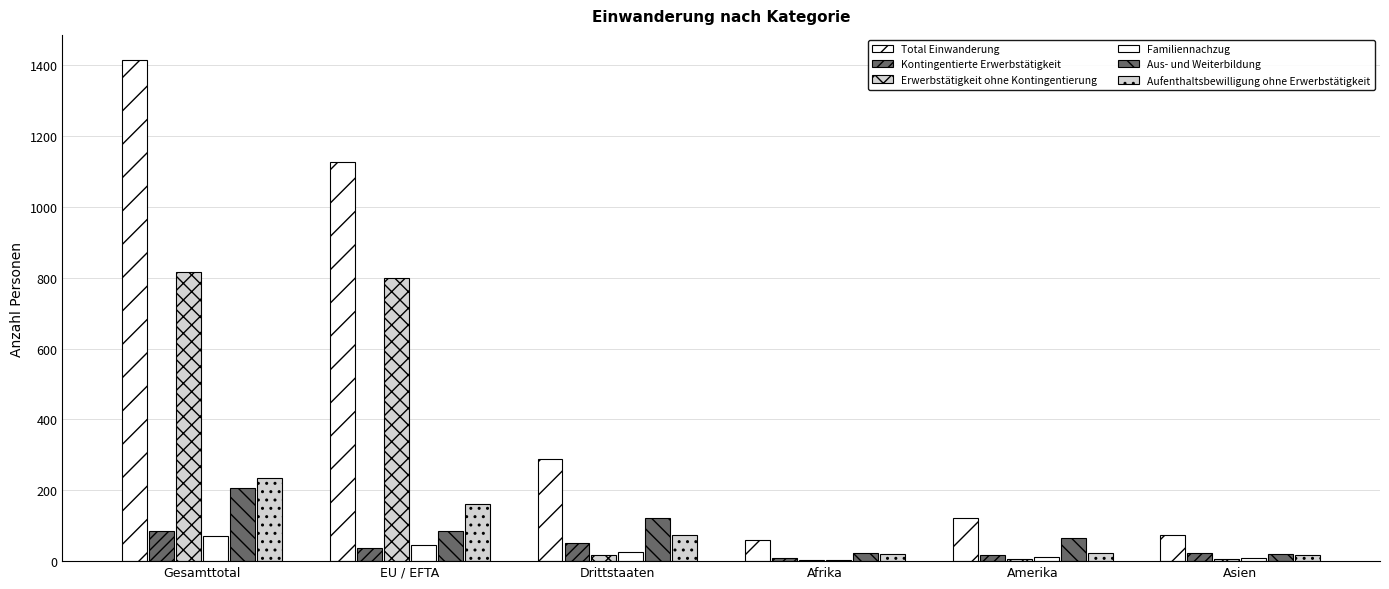

Which series has the largest total across all categories?

Total Einwanderung